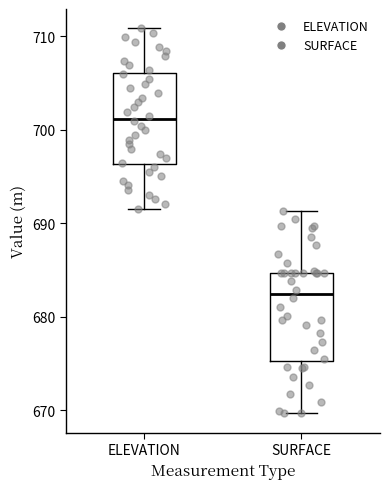

Reading left to right, transcribe this box plot: for each box, give where its median line is, the range the box spans, and where its two whiskers end, as read against the y-axis. The values are not printed on the chart, so give them approximately, as read against the axis.

ELEVATION: median 701, box 696 to 706, whiskers 692 to 711
SURFACE: median 682, box 675 to 685, whiskers 670 to 691